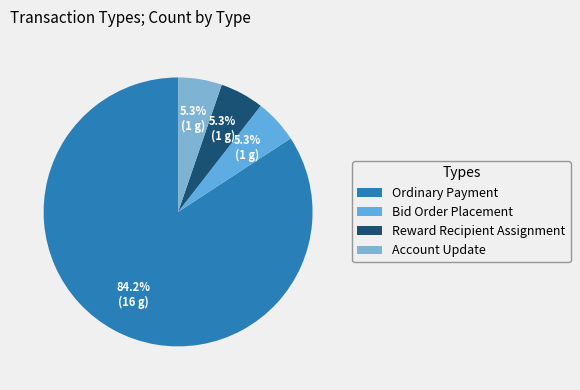

What percentage do Reward Recipient Assignment and Bid Order Placement together represent?

10.5%